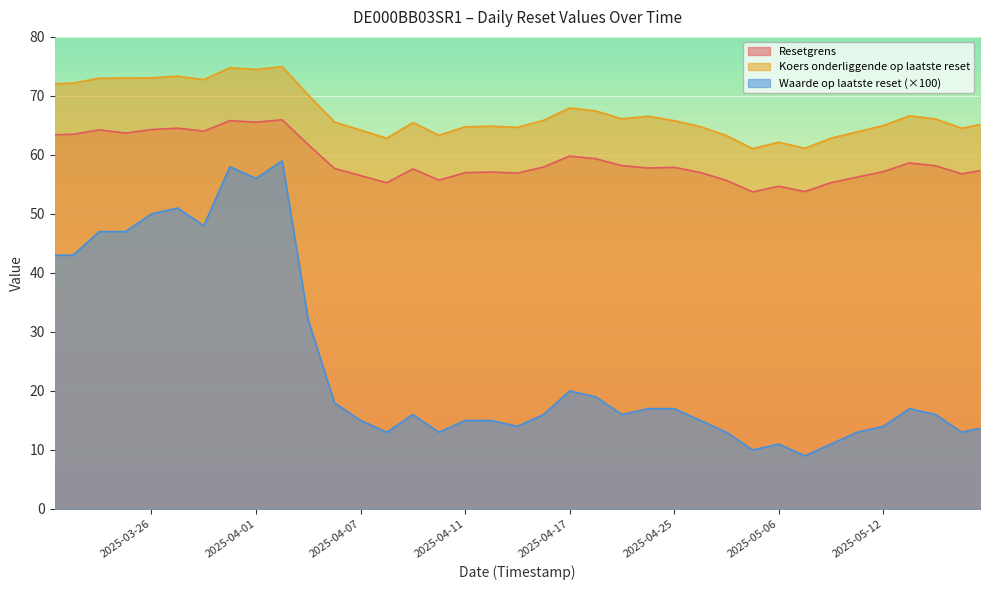

The value of Waarde op laatste reset at 2025-04-09 is 0.2. True or false?

True